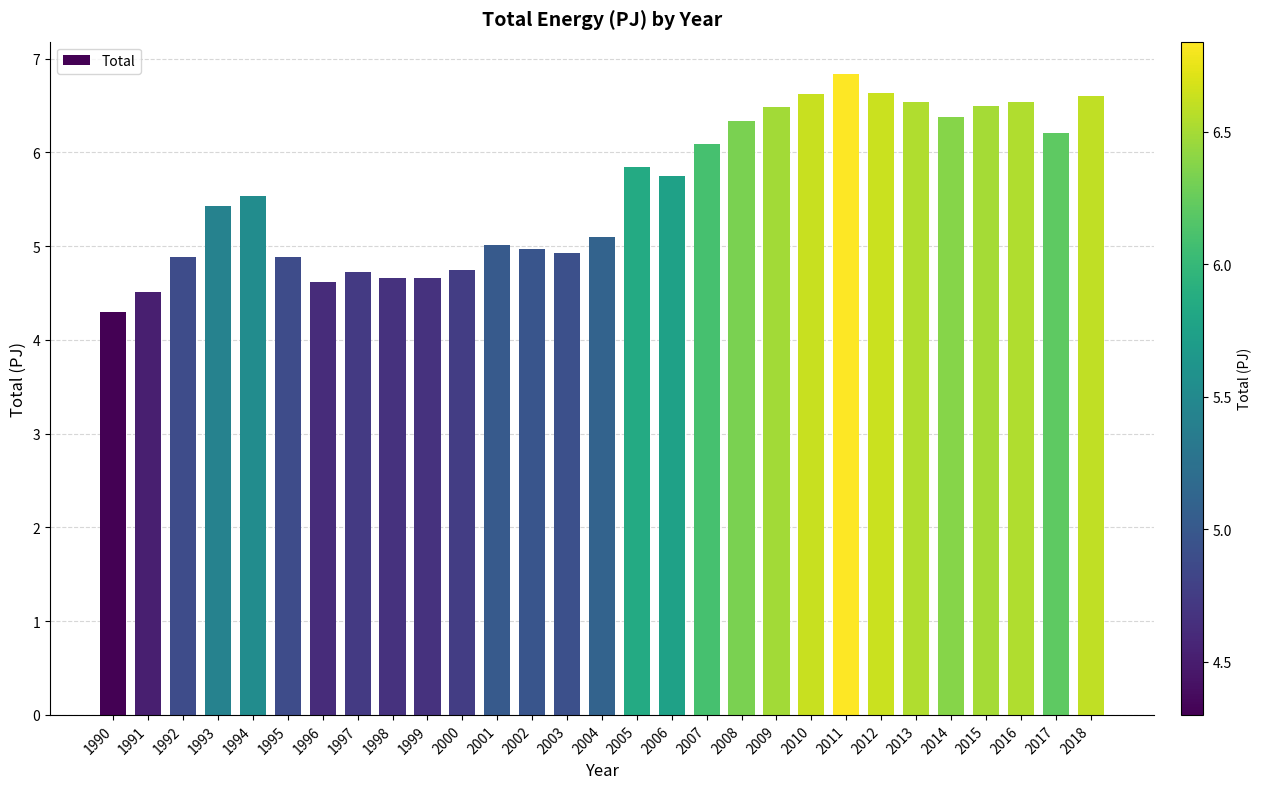

What is the difference between the second highest and second lowest values?

2.1